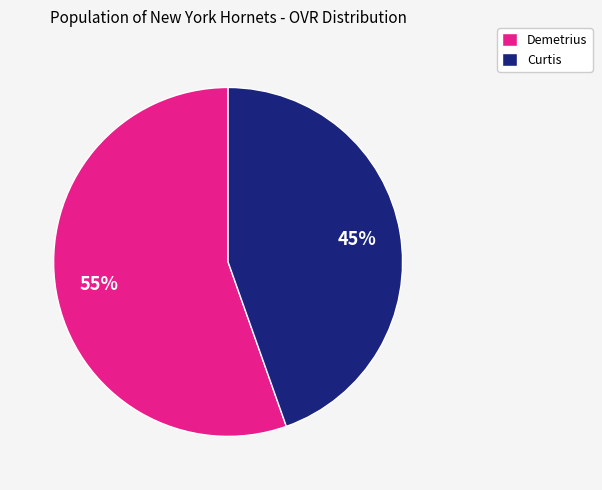

Which category accounts for the majority?

Demetrius